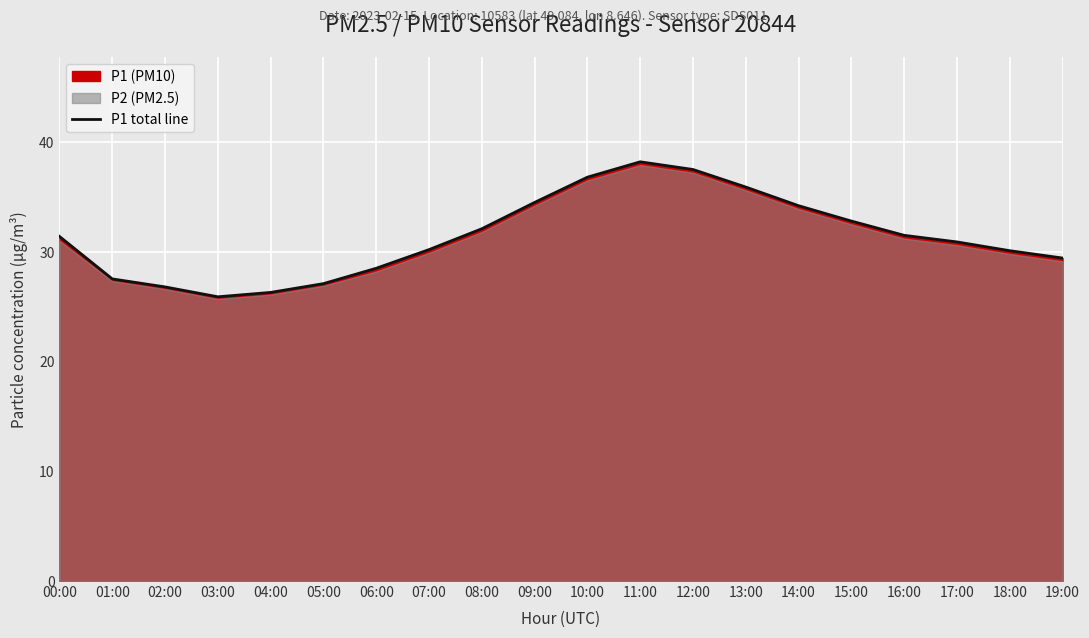

How many interior local peaks (higher than both neighbors) does the data have?

1